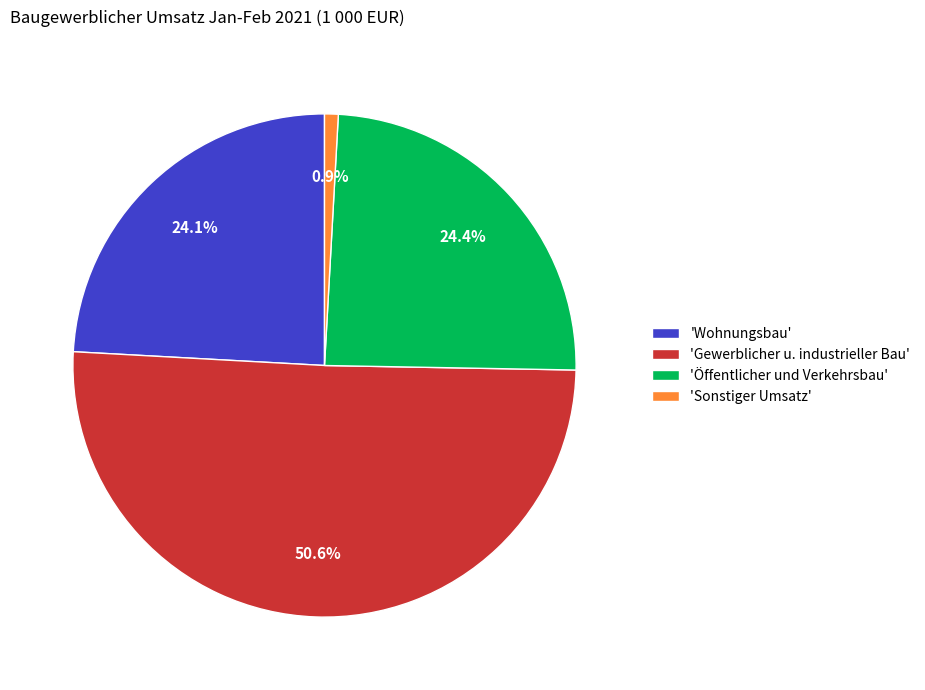

How many segments does this pie chart have?

4